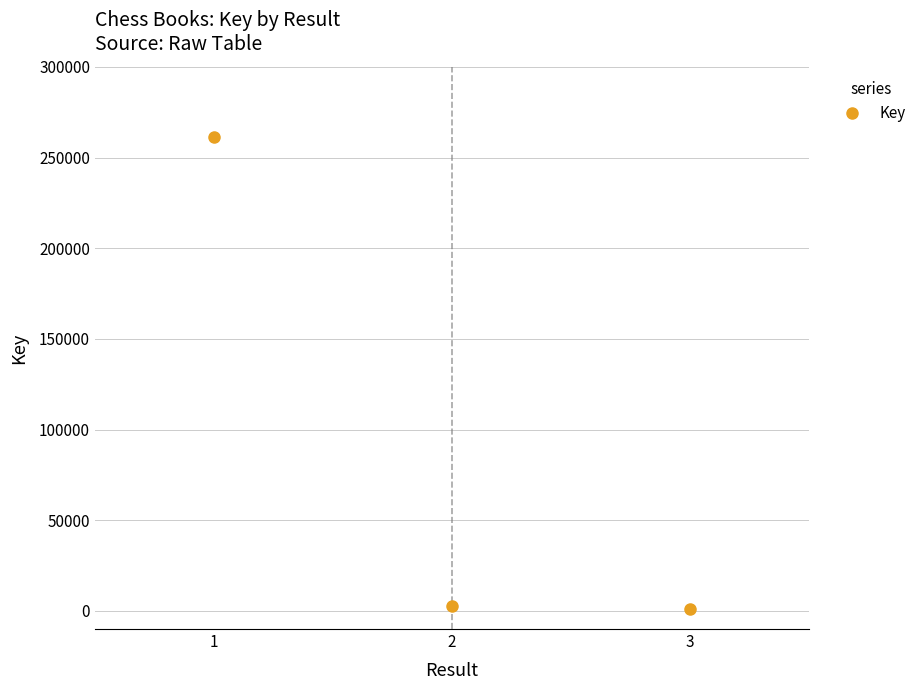

Count the number of data series in this chart.

1